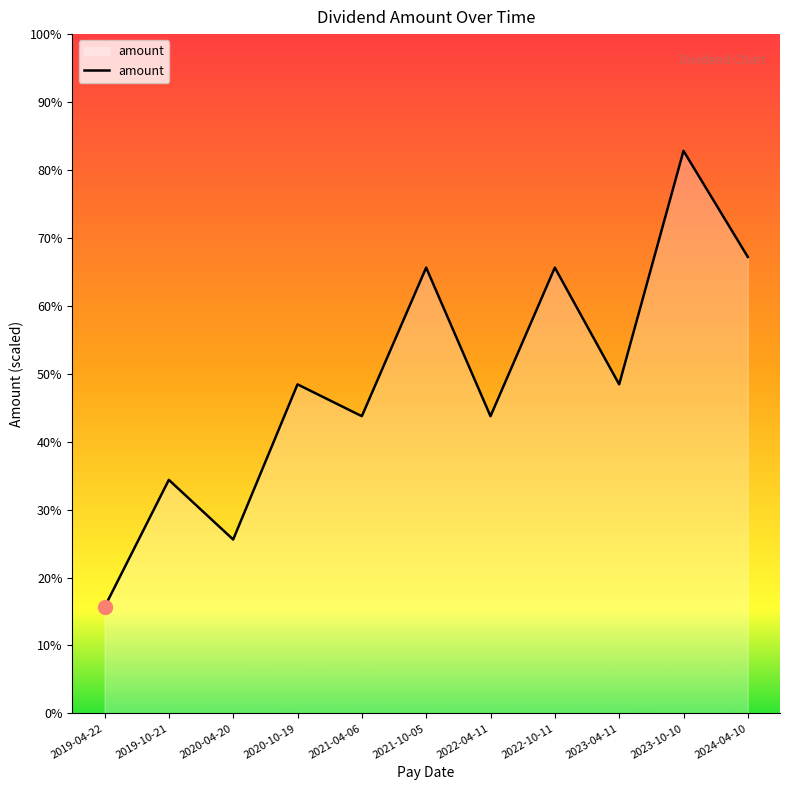

What is the label of the 6th point from the left?

2021-10-05